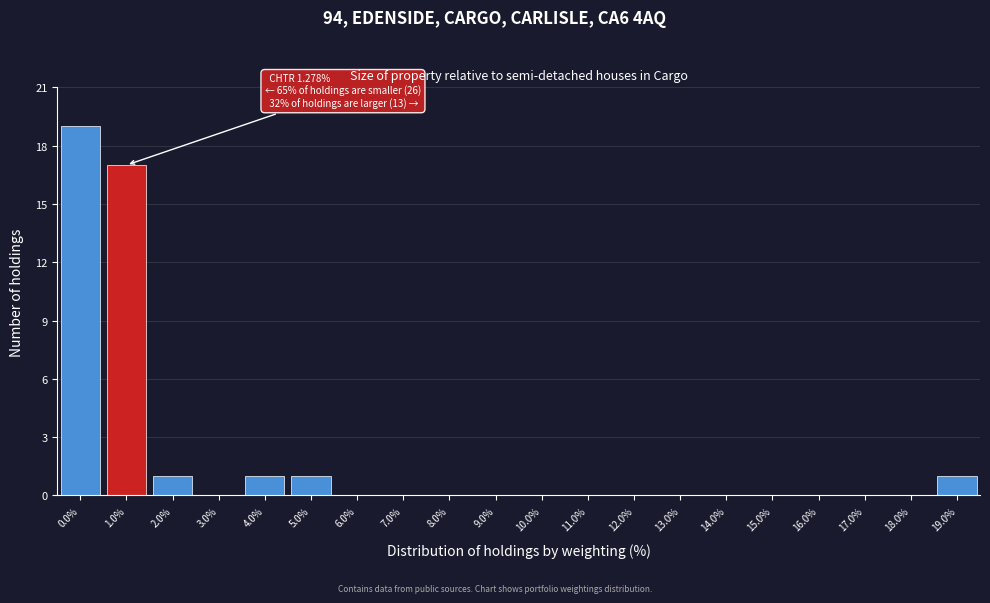

Reading left to right, transcribe all the data shown in this chart.

0.0%=19	1.0%=17	2.0%=1	3.0%=0	4.0%=1	5.0%=1	6.0%=0	7.0%=0	8.0%=0	9.0%=0	10.0%=0	11.0%=0	12.0%=0	13.0%=0	14.0%=0	15.0%=0	16.0%=0	17.0%=0	18.0%=0	19.0%=1